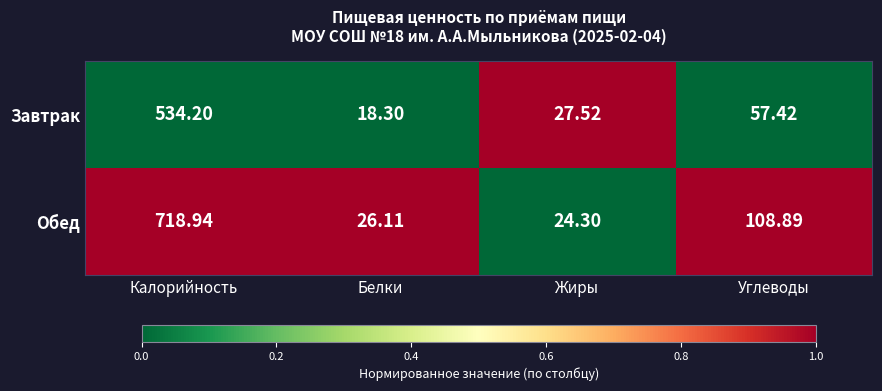

Between Калорийность and Жиры, which series saw the biggest shift?

Обед